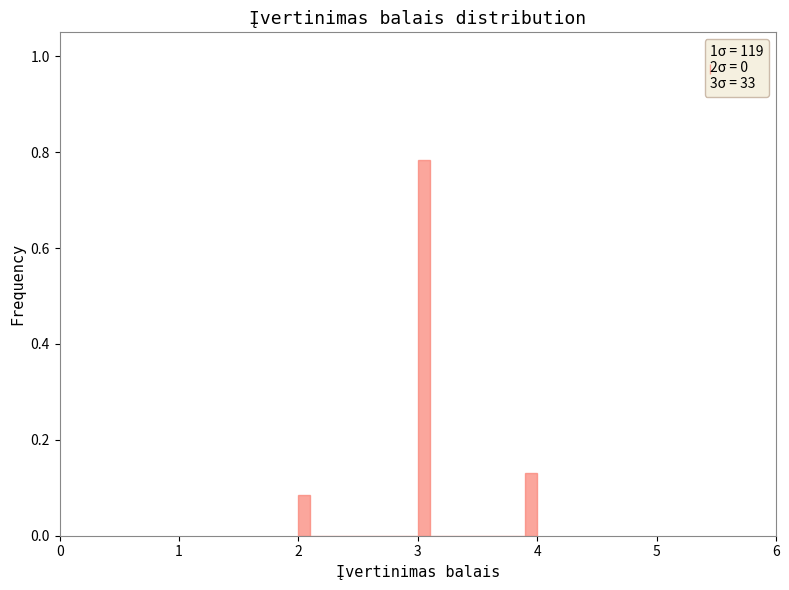

Read against the x-axis, roughly where is the centre of the tallest bar?

3.1